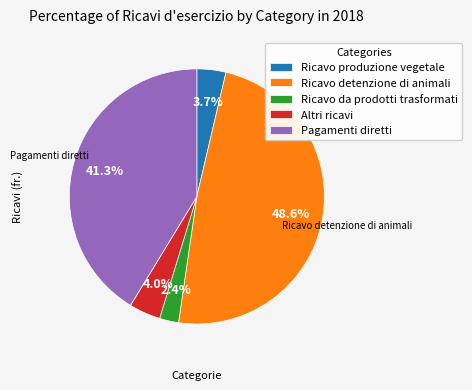

Which has a higher value, Ricavo detenzione di animali or Ricavo produzione vegetale?

Ricavo detenzione di animali